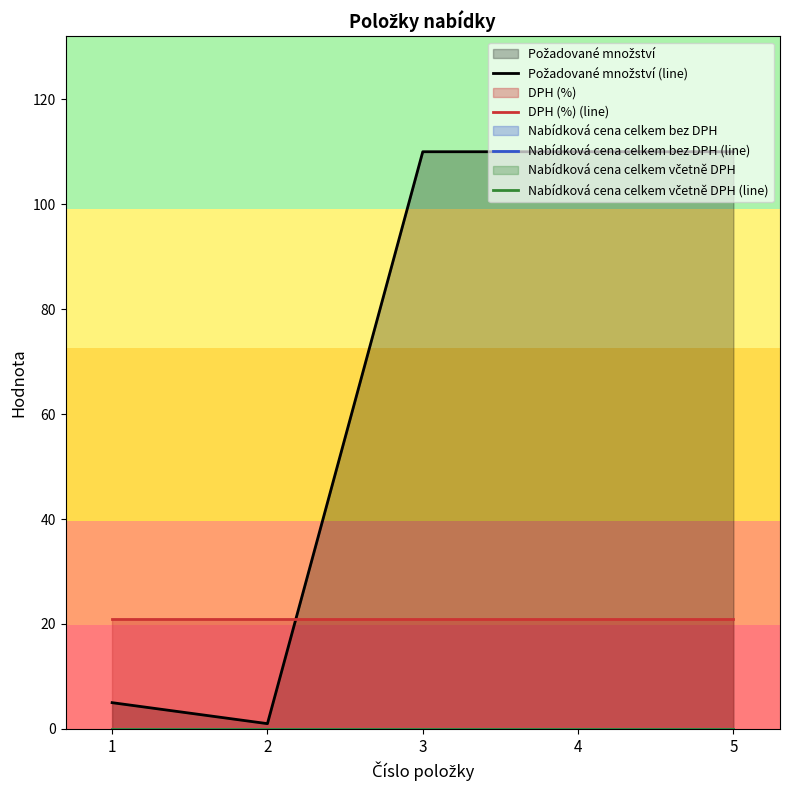

The value of Nabídková cena celkem včetně DPH (line) at 1 is 0. True or false?

True